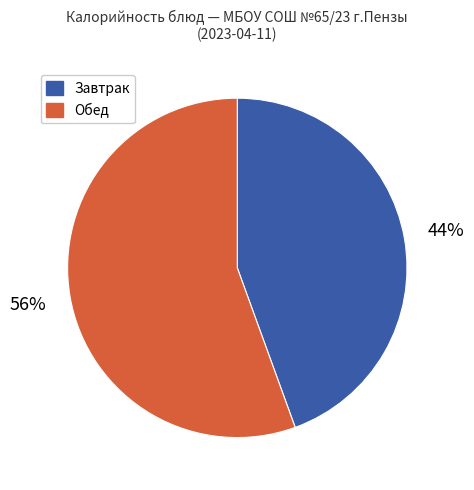

To the nearest percent, what is the average slice percentage?

50%